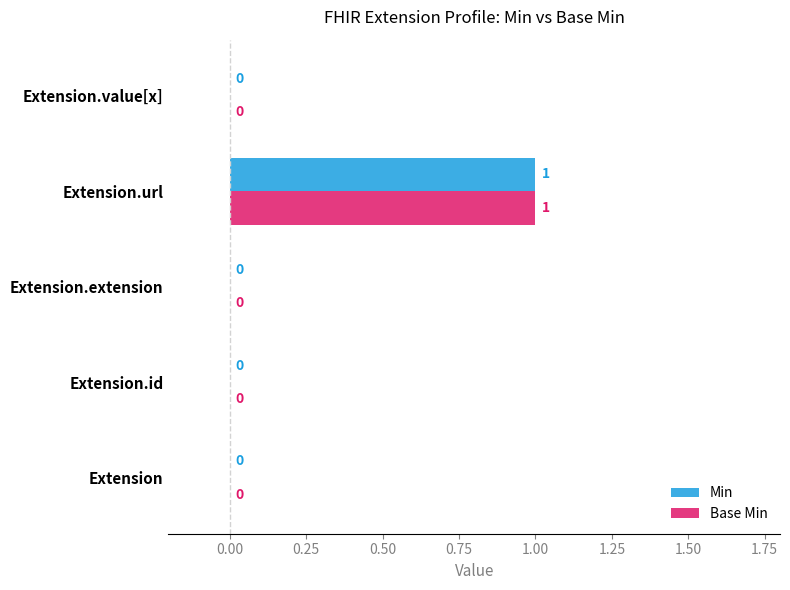

What are all the series names shown in the legend?

Min, Base Min